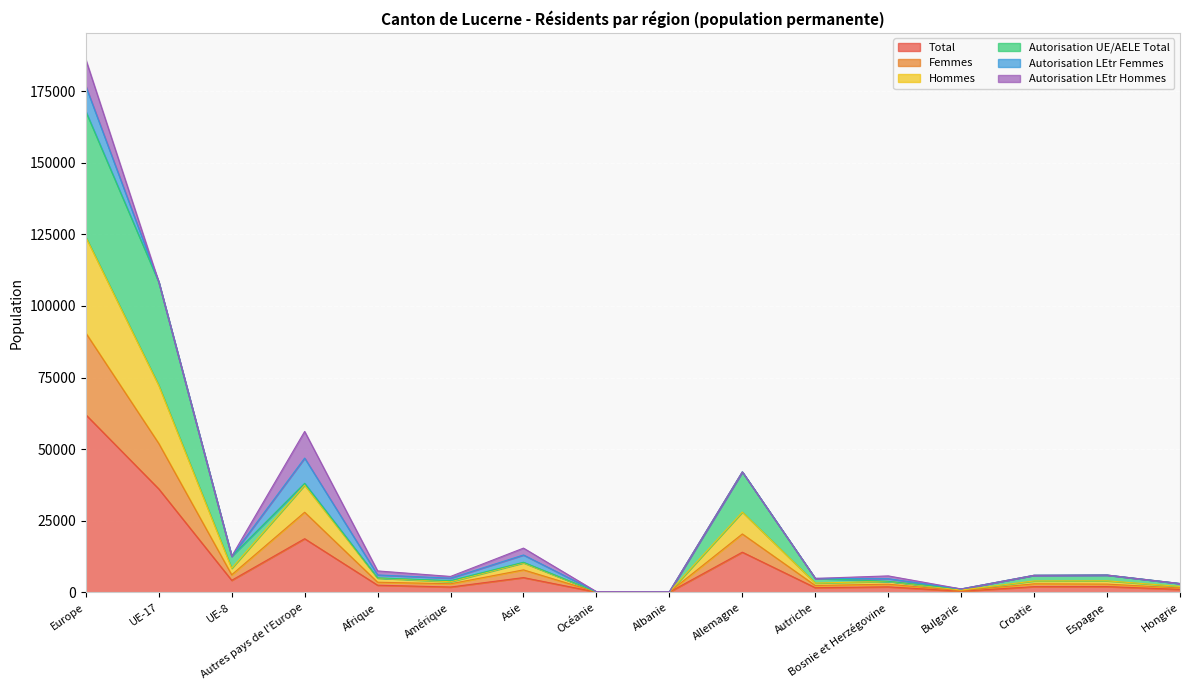

What is the highest value of the Total series?

62026